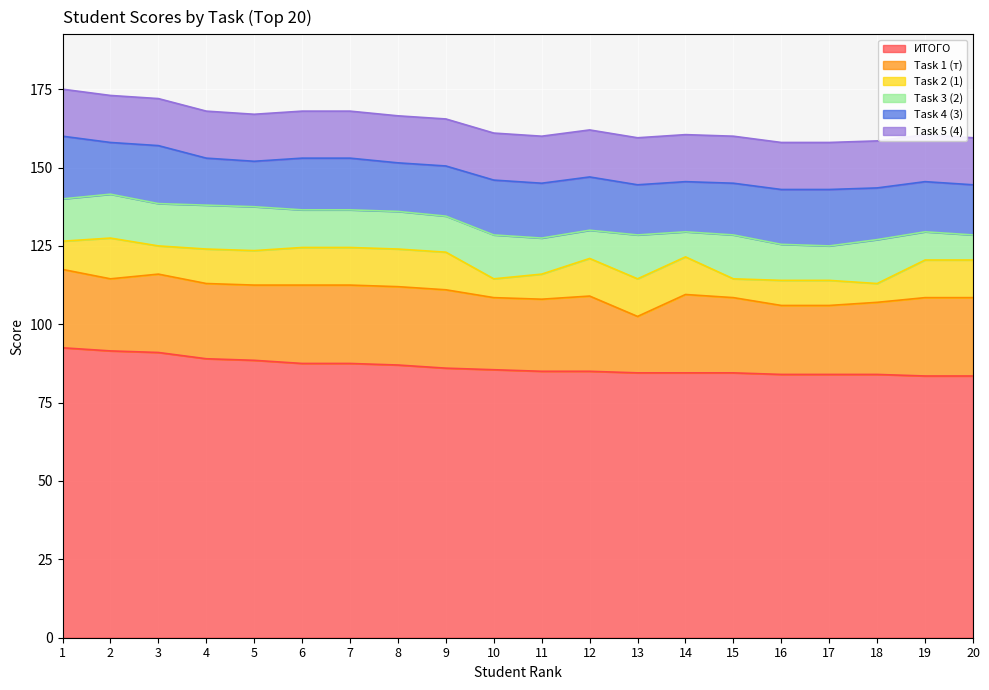

Which category has the highest value across all series?

1